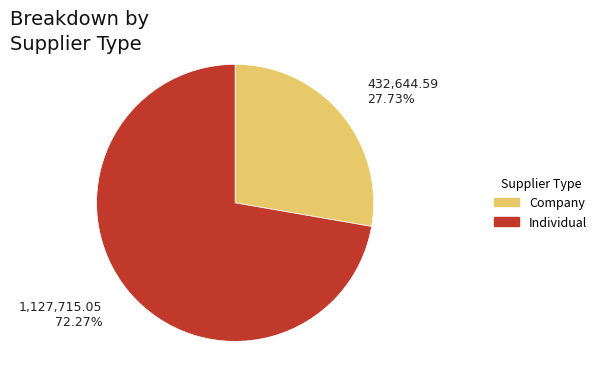

What is the ratio of the value at Individual to the value at Company?

2.6